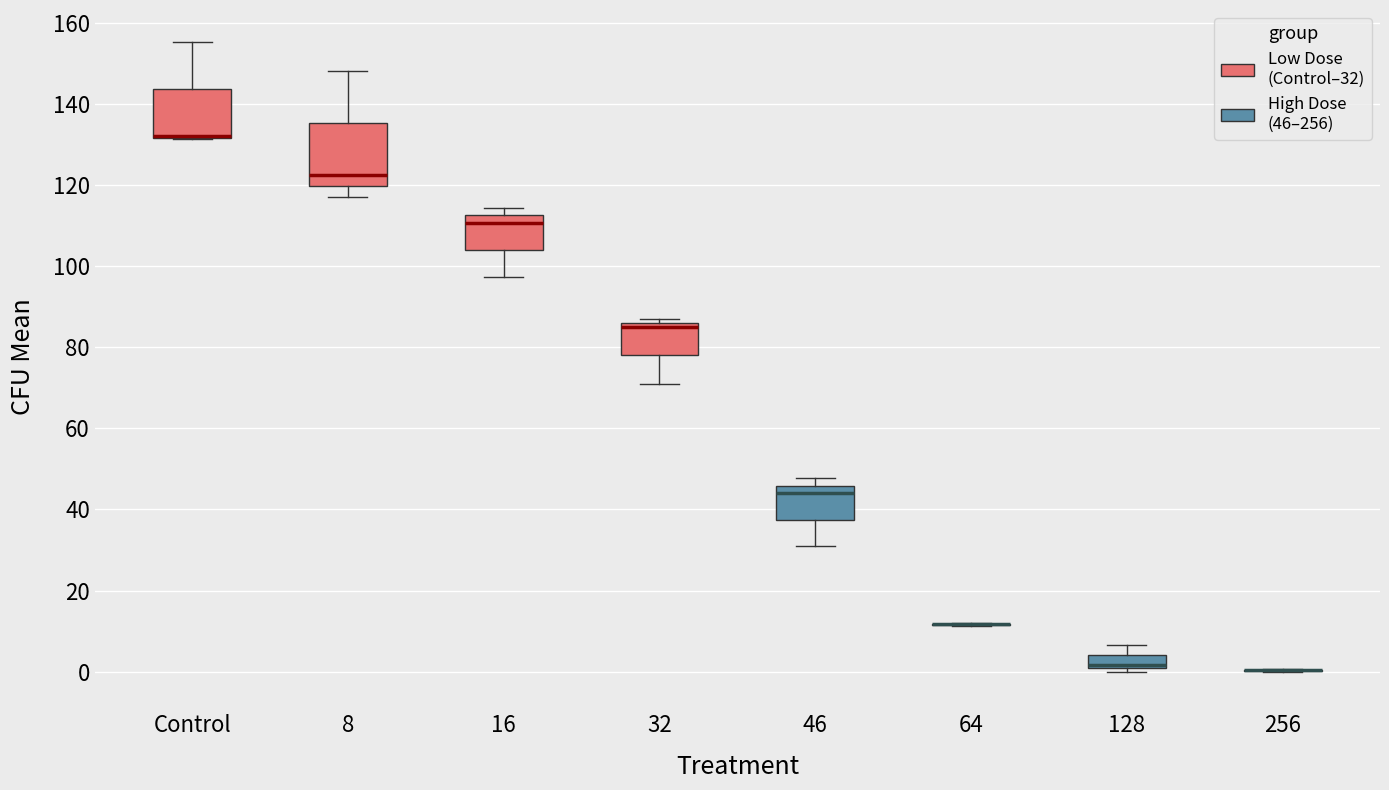

Reading left to right, read every box against the y-axis: the position of its median line, the range the box covers, and the ends of its whiskers. The values are not printed on the chart, so give them approximately, as read against the axis.

Control: median 132 (drawn on the box's lower edge), box 132 to 144, whiskers 132 to 156
8: median 122, box 120 to 136, whiskers 118 to 148
16: median 110, box 104 to 112, whiskers 98 to 114
32: median 86 (just below the box's upper edge), box 78 to 86, whiskers 72 to 88
46: median 44, box 38 to 46, whiskers 32 to 48
64: box collapsed to a line at 12, whiskers 12 to 12
128: median 2, box 0 to 4, whiskers 0 (just below the box's lower edge) to 6
256: box collapsed to a line at 0, whiskers 0 to 0